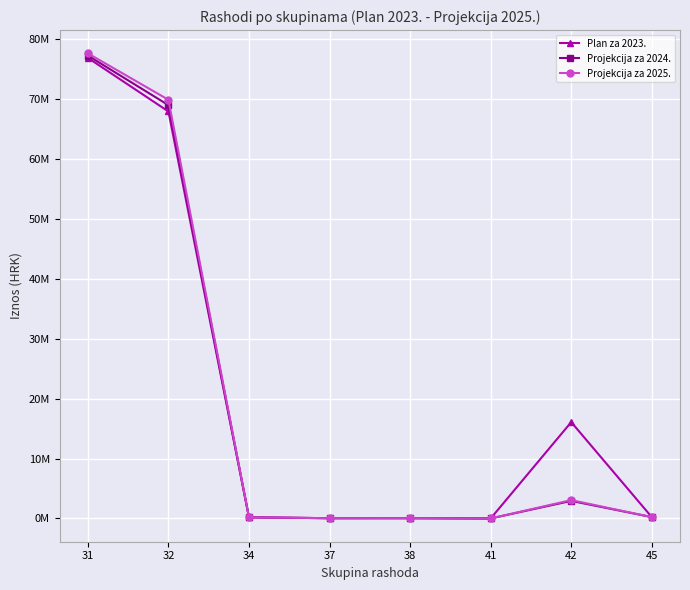

What is the value of the Plan za 2023. point at the 1st from the left?

76837139